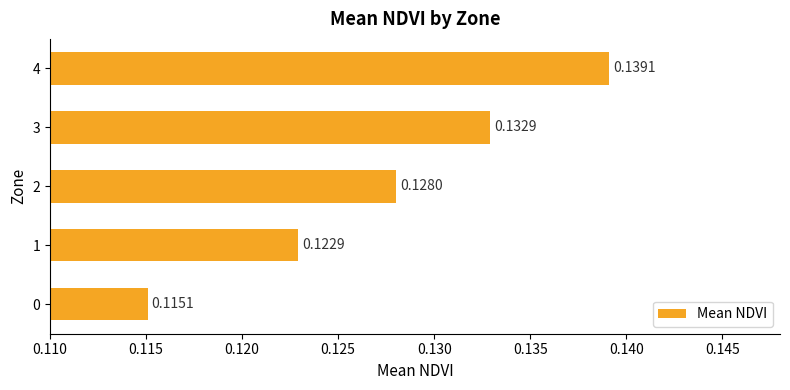

List the labels in order of value, smallest first.

0, 1, 2, 3, 4